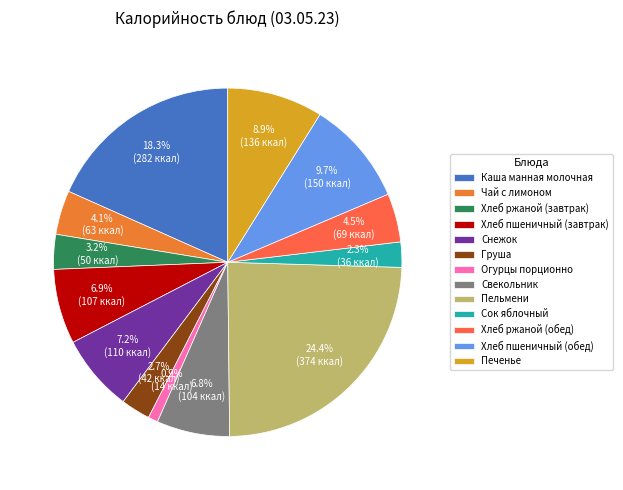

Do Пельмени and Сок яблочный together represent more than half of the pie?

No